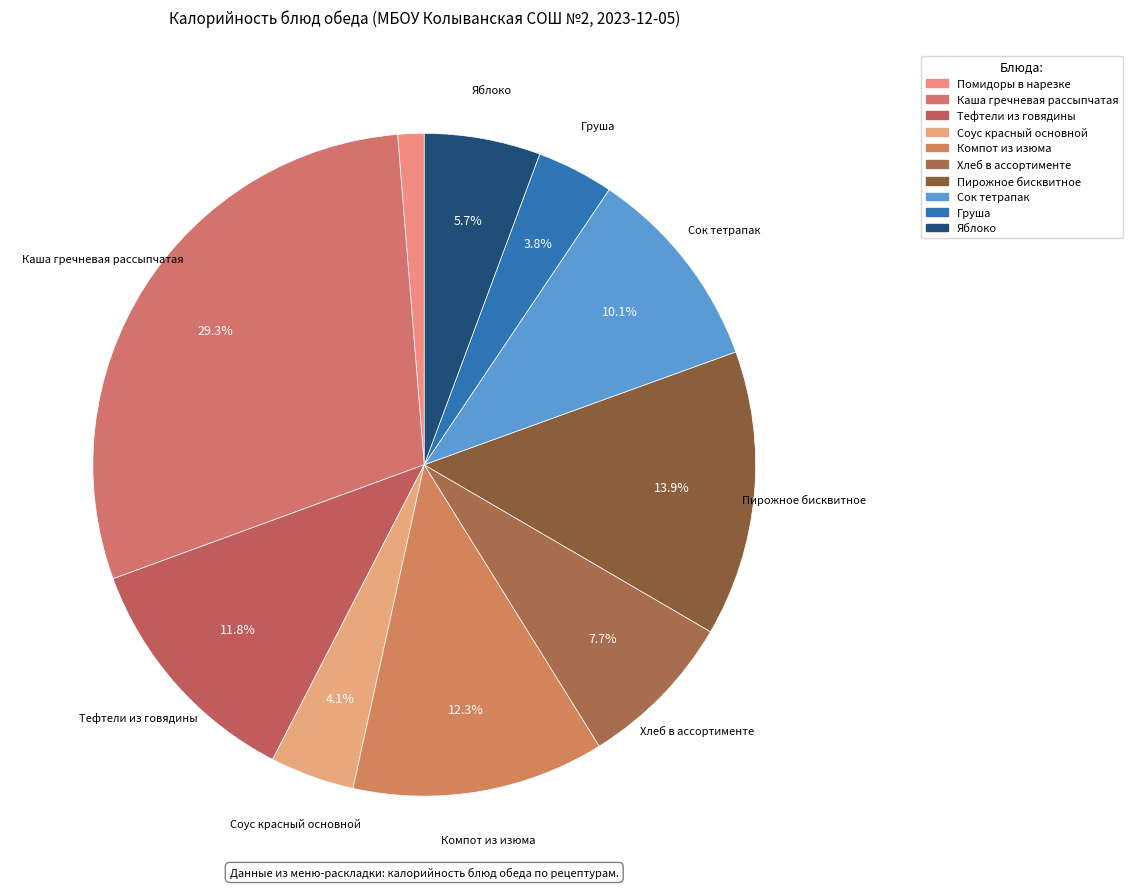

Count the number of slices in the pie.

10